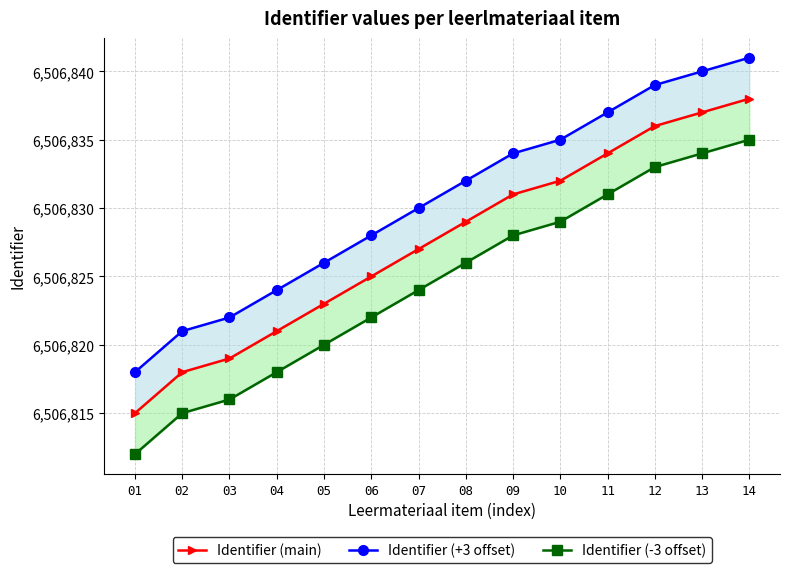

True or false: Identifier (main) and Identifier (+3 offset) cross at least once.

False